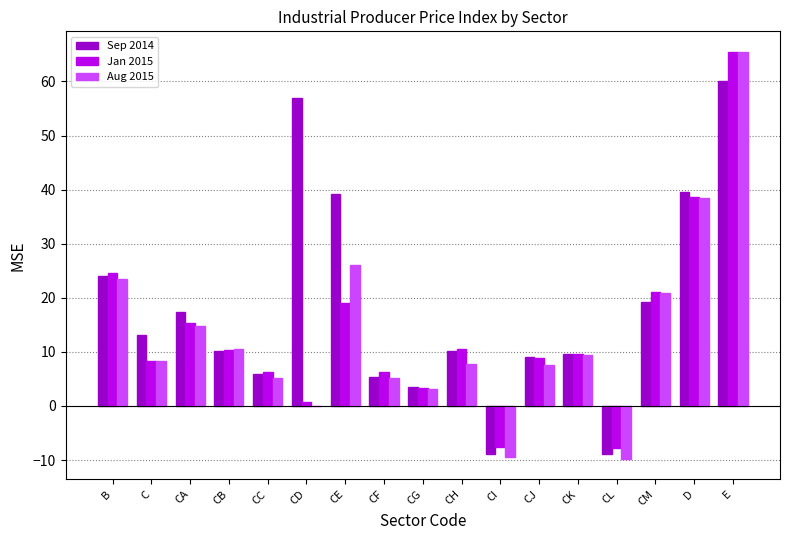

Which series changed the most between CB and CF?

Aug 2015